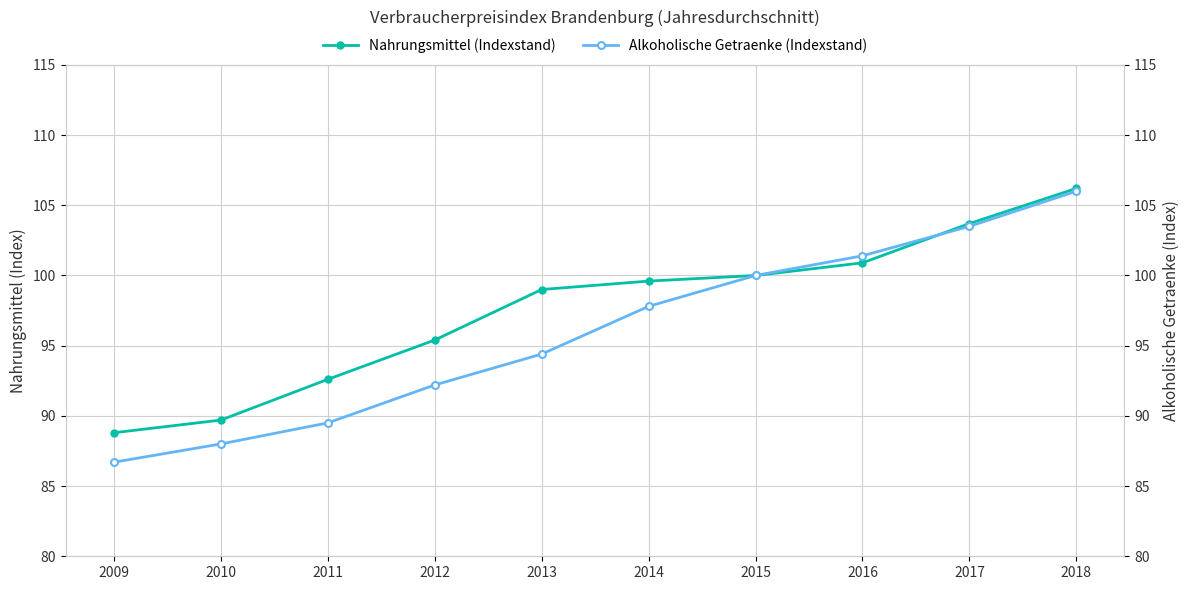

What is the value of the Alkoholische Getraenke (Indexstand) point at the 1st from the left?

86.7